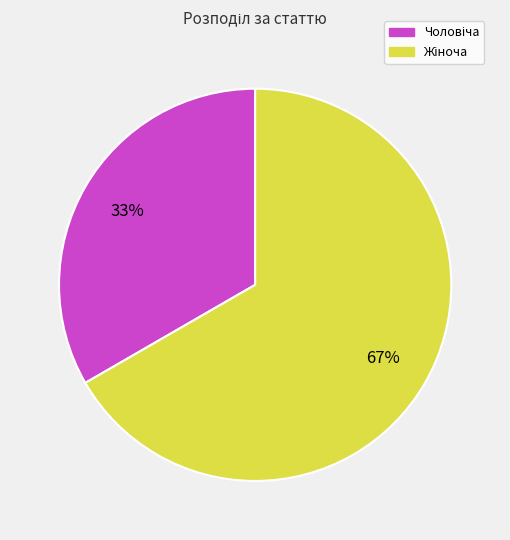

Is there a majority slice in this chart?

Yes